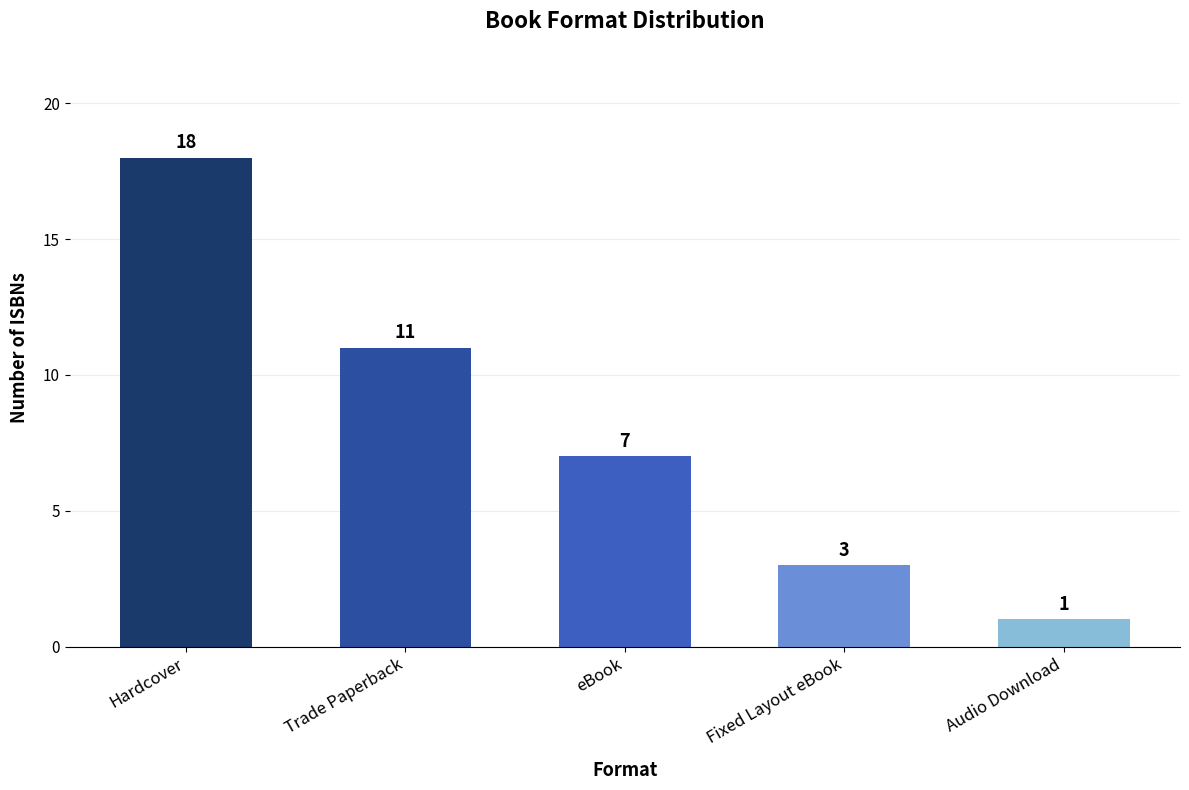

Is it true that the value at eBook is 5?

False